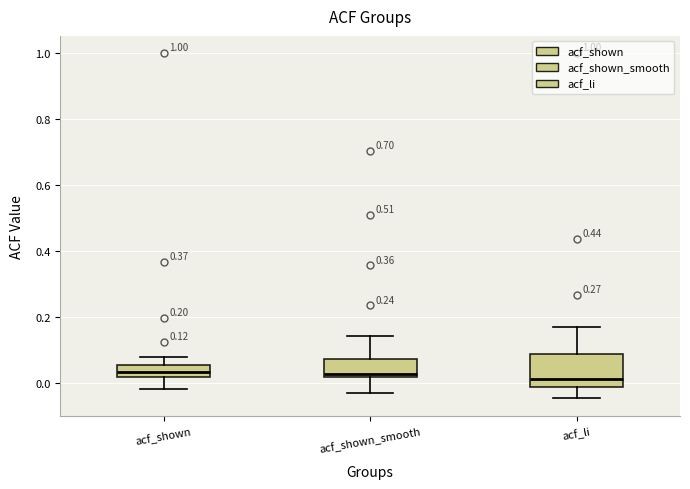

Comparing the boxes themselves (not the whiskers), which one is the tallest?

acf_li